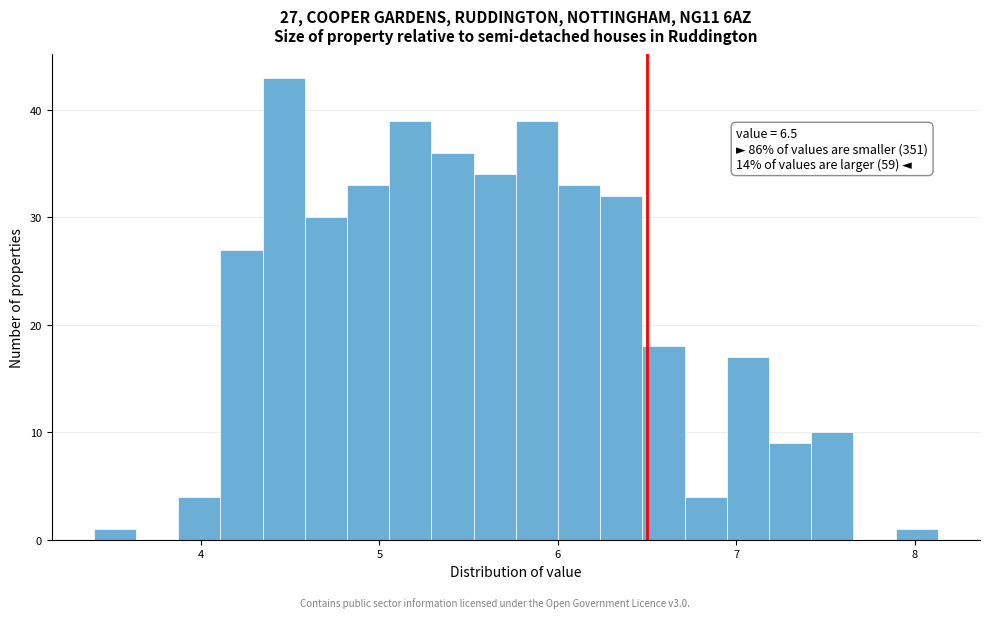

Read against the x-axis, roughly where is the centre of the tallest bar?

4.5